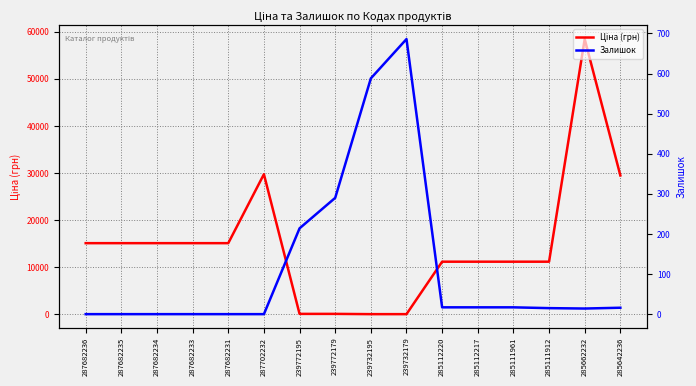

What is the total value across all series at 287682231?

15120.0